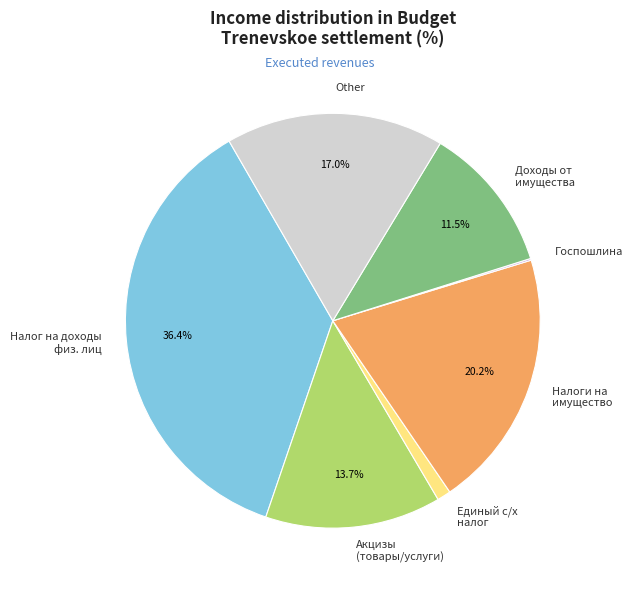

Does any single category account for the majority?

No